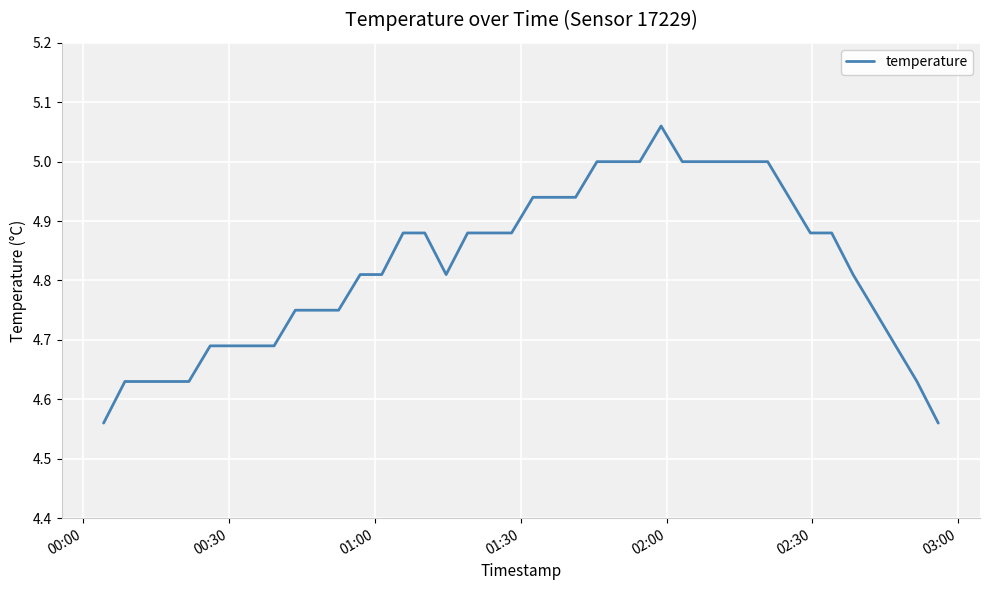

What is the difference between the maximum and minimum values?

0.5